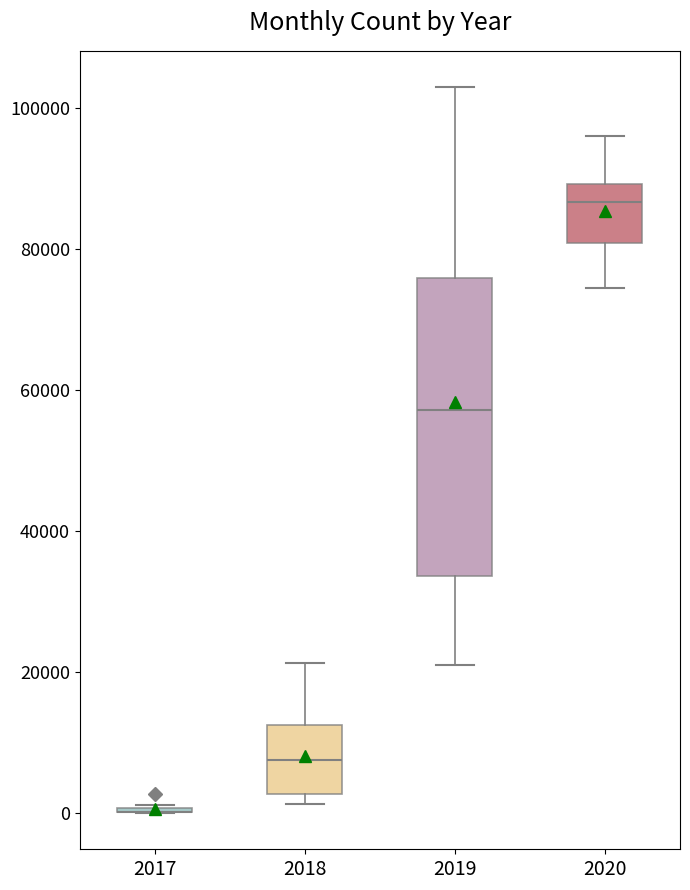

Reading left to right, transcribe this box plot: for each box, give where its median line is, the range the box spans, and where its two whiskers end, as read against the y-axis. The values are not printed on the chart, so give them approximately, as read against the axis.

2017: box collapsed to a line at 0, whiskers 0 to 2000
2018: median 8000, box 2000 to 12000, whiskers 2000 (just below the box's lower edge) to 22000
2019: median 58000, box 34000 to 76000, whiskers 20000 to 102000
2020: median 86000, box 80000 to 90000, whiskers 74000 to 96000